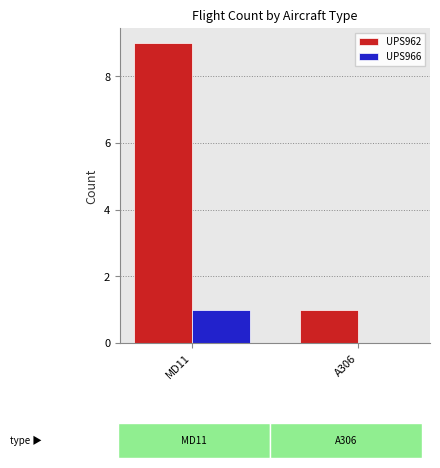

What is the difference between the UPS966 values at A306 and MD11?

1